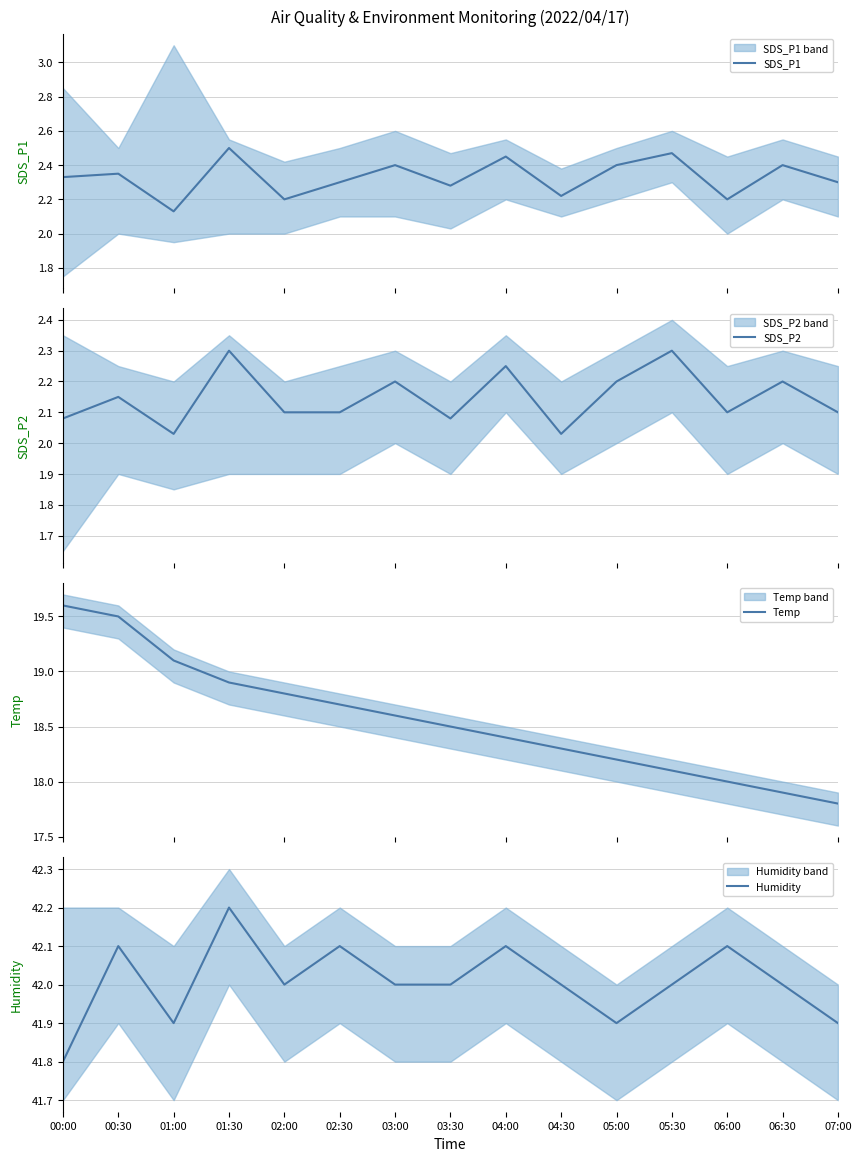

Reading left to right, list all the values displayed in this chart.

SDS_P1: 00:00=2.3	00:30=2.4	01:00=2.1	01:30=2.5	02:00=2.2	02:30=2.3	03:00=2.4	03:30=2.3	04:00=2.5	04:30=2.2	05:00=2.4	05:30=2.5	06:00=2.2	06:30=2.4	07:00=2.3
SDS_P2: 00:00=2.1	00:30=2.1	01:00=2.0	01:30=2.3	02:00=2.1	02:30=2.1	03:00=2.2	03:30=2.1	04:00=2.2	04:30=2.0	05:00=2.2	05:30=2.3	06:00=2.1	06:30=2.2	07:00=2.1
Temp: 00:00=19.6	00:30=19.5	01:00=19.1	01:30=18.9	02:00=18.8	02:30=18.7	03:00=18.6	03:30=18.5	04:00=18.4	04:30=18.3	05:00=18.2	05:30=18.1	06:00=18.0	06:30=17.9	07:00=17.8
Humidity: 00:00=41.8	00:30=42.1	01:00=41.9	01:30=42.2	02:00=42.0	02:30=42.1	03:00=42.0	03:30=42.0	04:00=42.1	04:30=42.0	05:00=41.9	05:30=42.0	06:00=42.1	06:30=42.0	07:00=41.9